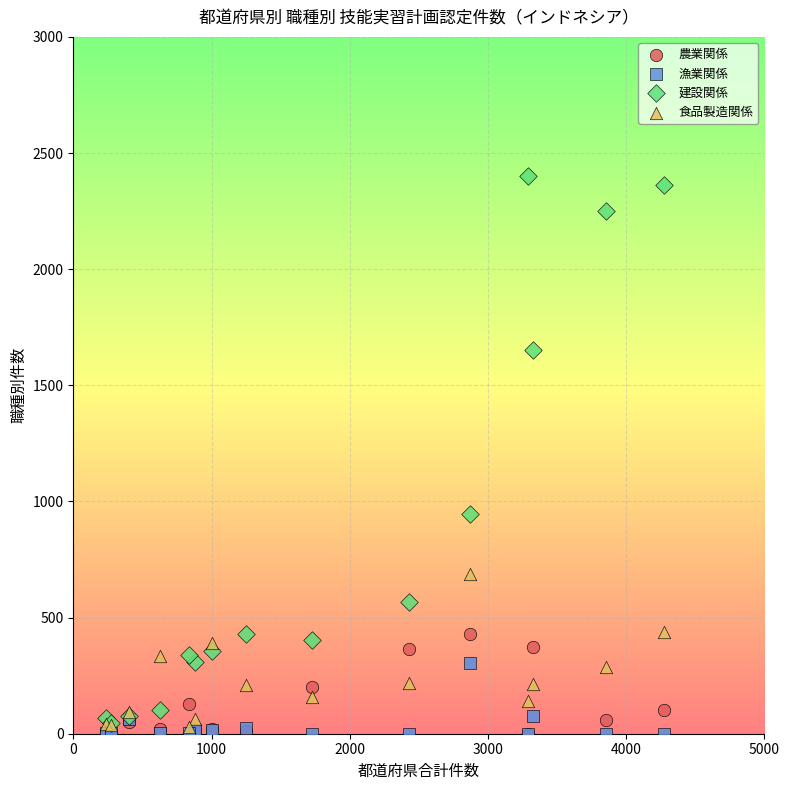

Across all series, what Y value is closest to 1200?

944